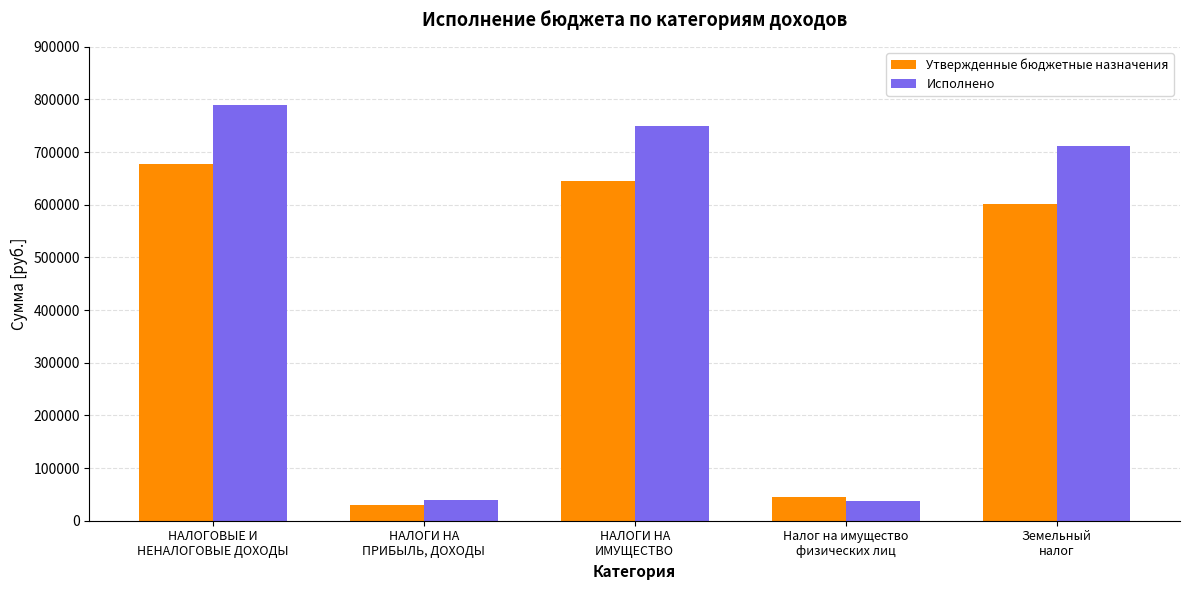

What is the maximum value for Исполнено?

789217.3